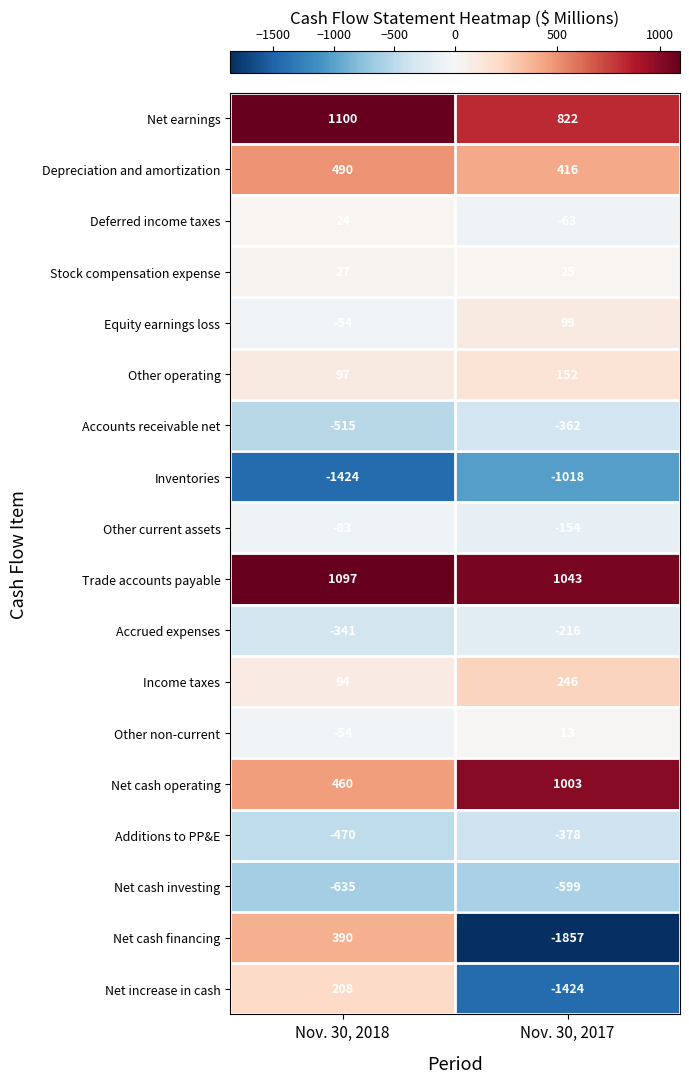

Which category has the highest value across all series?

Nov. 30, 2018